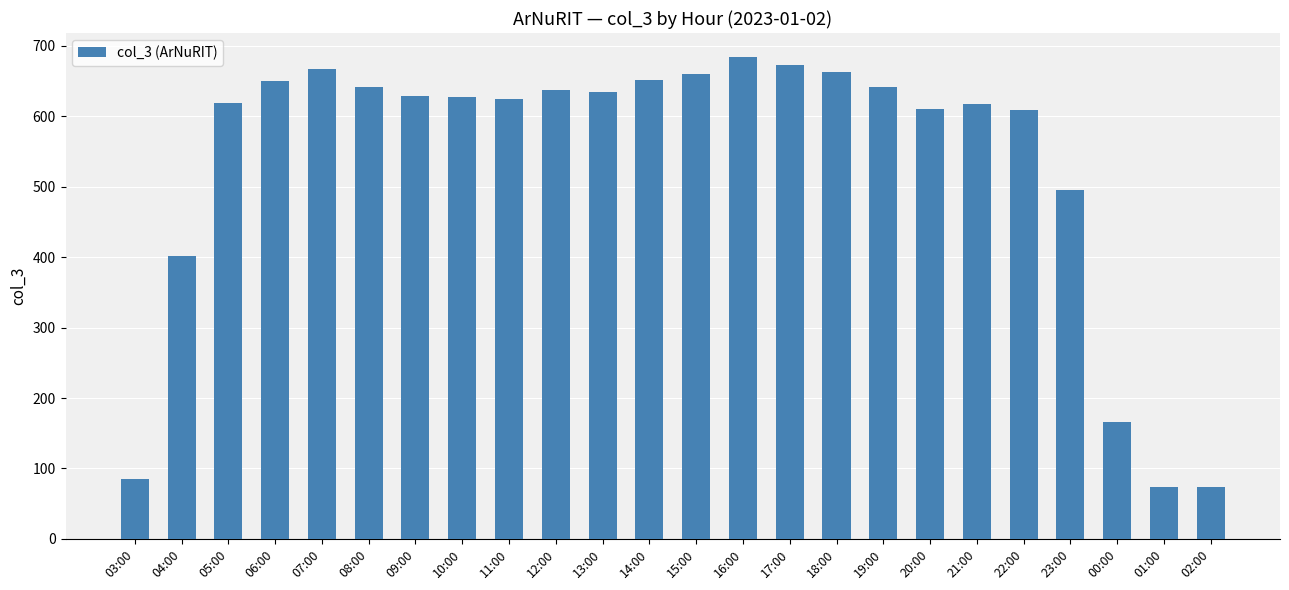

What is the sum of all values?

12833